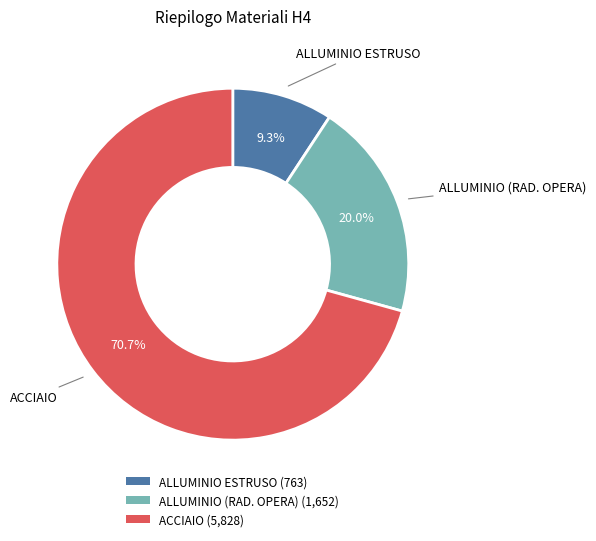

To the nearest percent, what is the average slice percentage?

33%